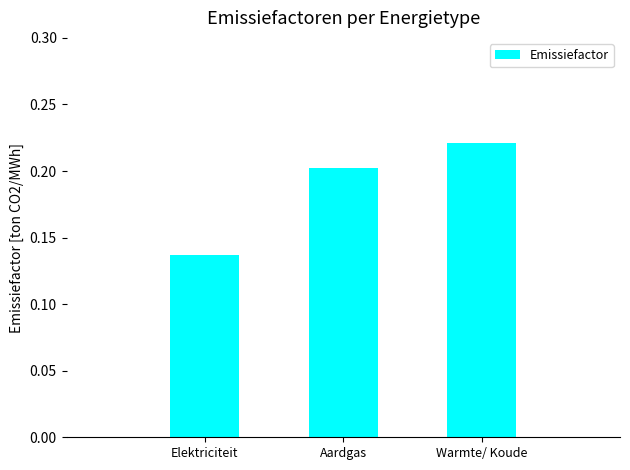

What is the sum of all values?

0.6